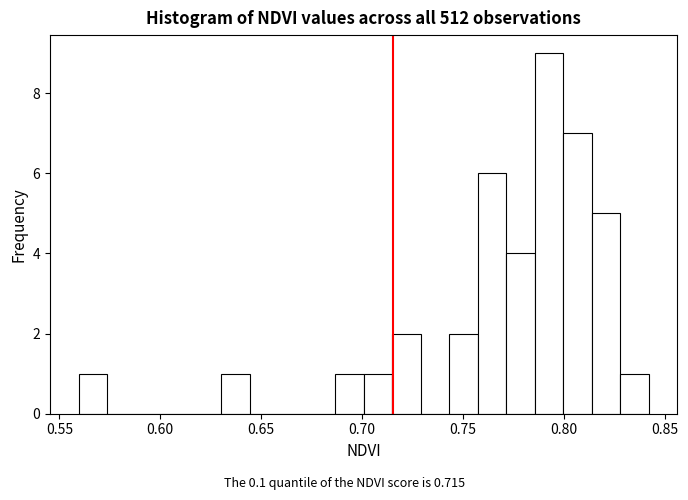

Around what value on the x-axis is the tallest bar? Give the approximate position of its centre, as read against the axis.

0.795